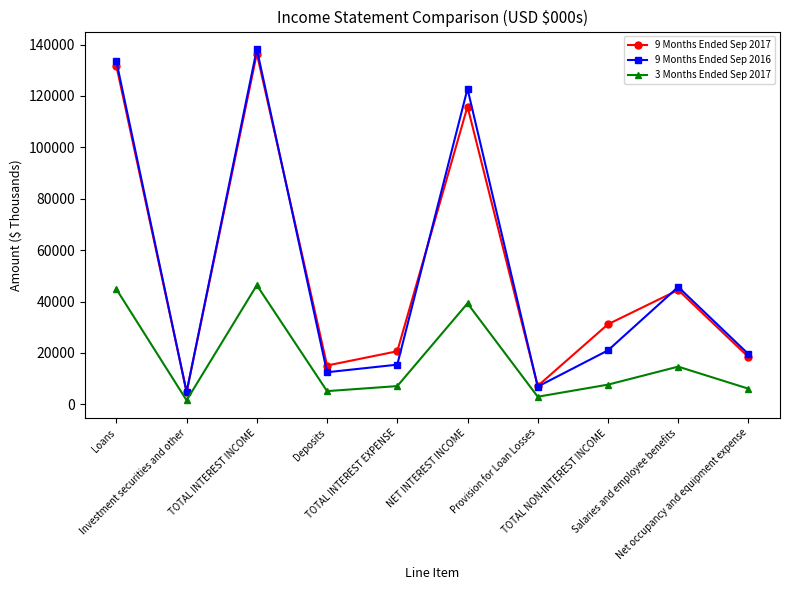

Is it true that 9 Months Ended Sep 2016 equals 199822 at NET INTEREST INCOME?

False